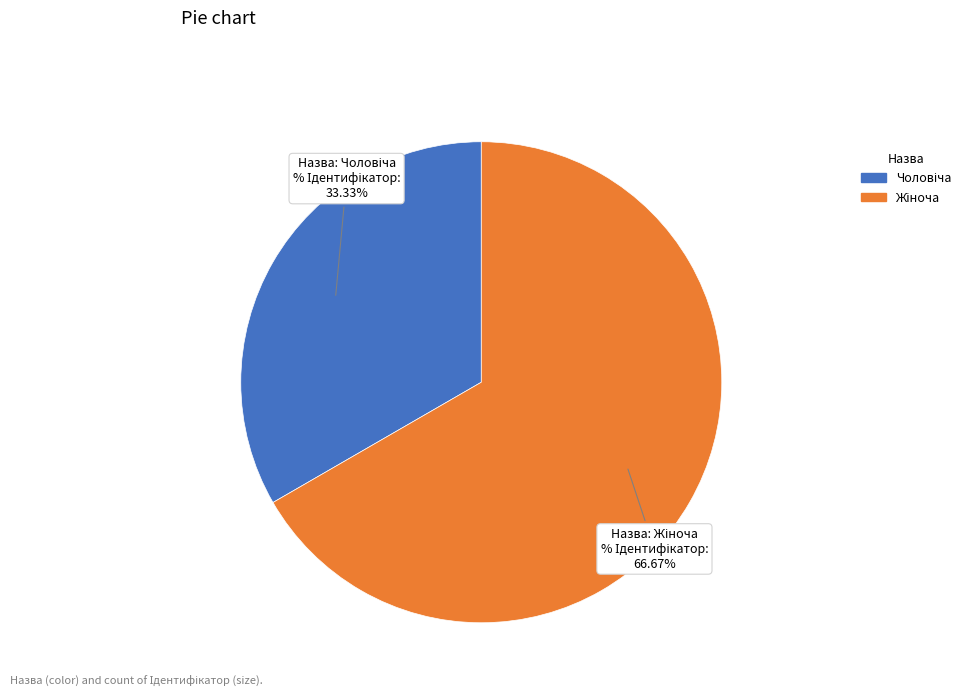

Does any single category account for the majority?

Yes